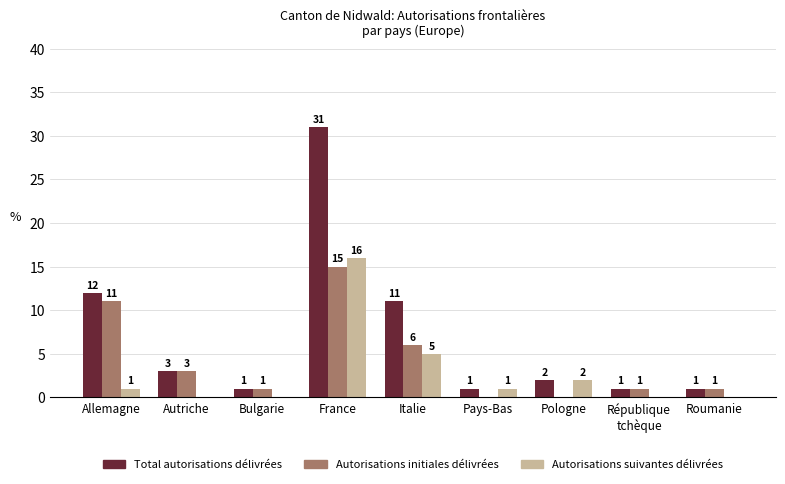

Reading left to right, extract all data points from this chart.

Total autorisations délivrées: Allemagne=12	Autriche=3	Bulgarie=1	France=31	Italie=11	Pays-Bas=1	Pologne=2	République
tchèque=1	Roumanie=1
Autorisations initiales délivrées: Allemagne=11	Autriche=3	Bulgarie=1	France=15	Italie=6	Pays-Bas=0	Pologne=0	République
tchèque=1	Roumanie=1
Autorisations suivantes délivrées: Allemagne=1	Autriche=0	Bulgarie=0	France=16	Italie=5	Pays-Bas=1	Pologne=2	République
tchèque=0	Roumanie=0